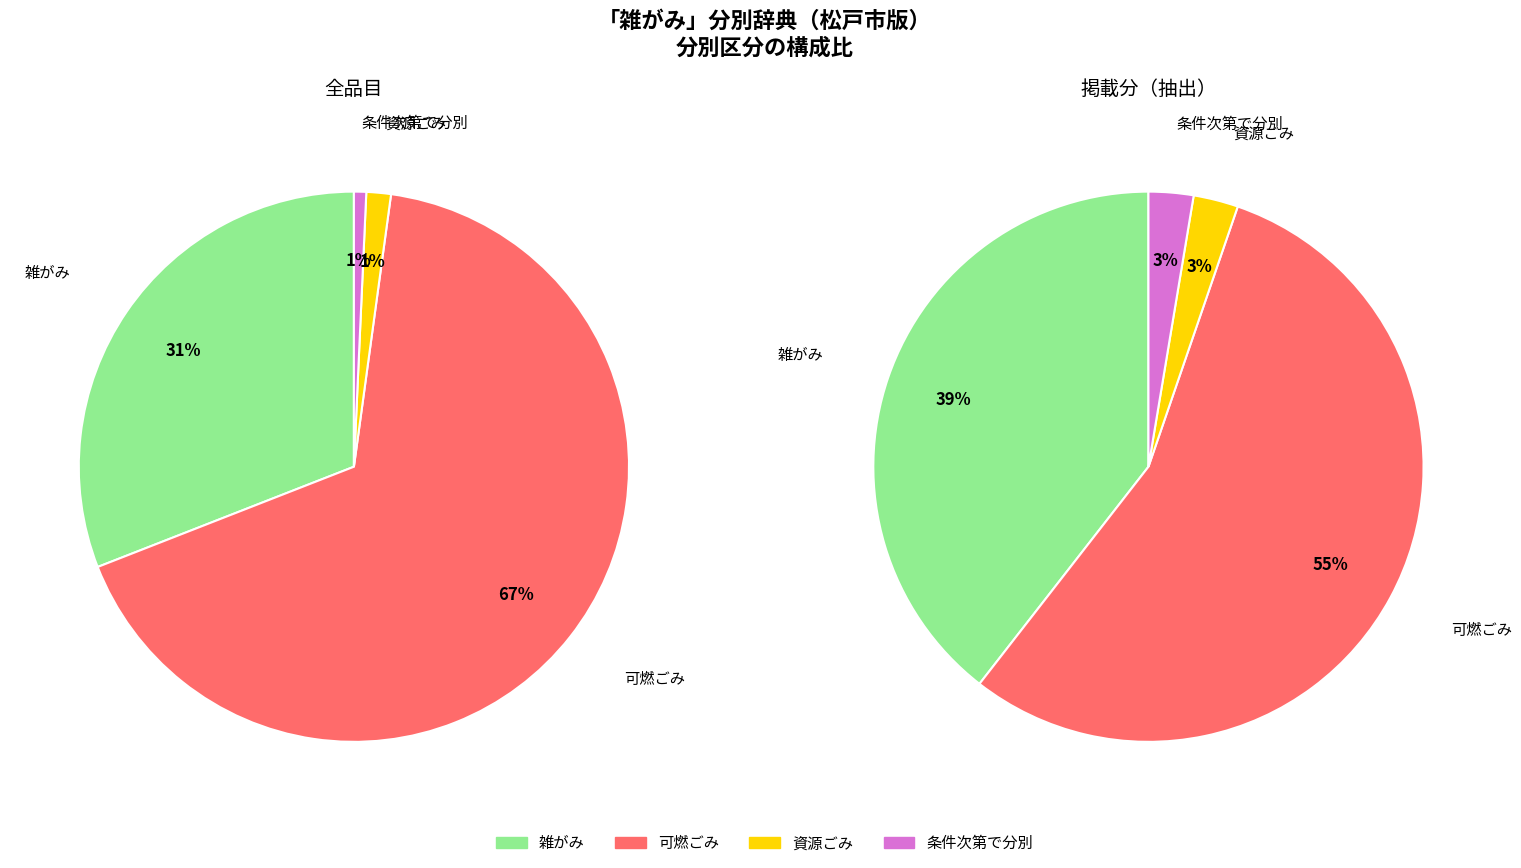

How many slices are in this pie chart?

4